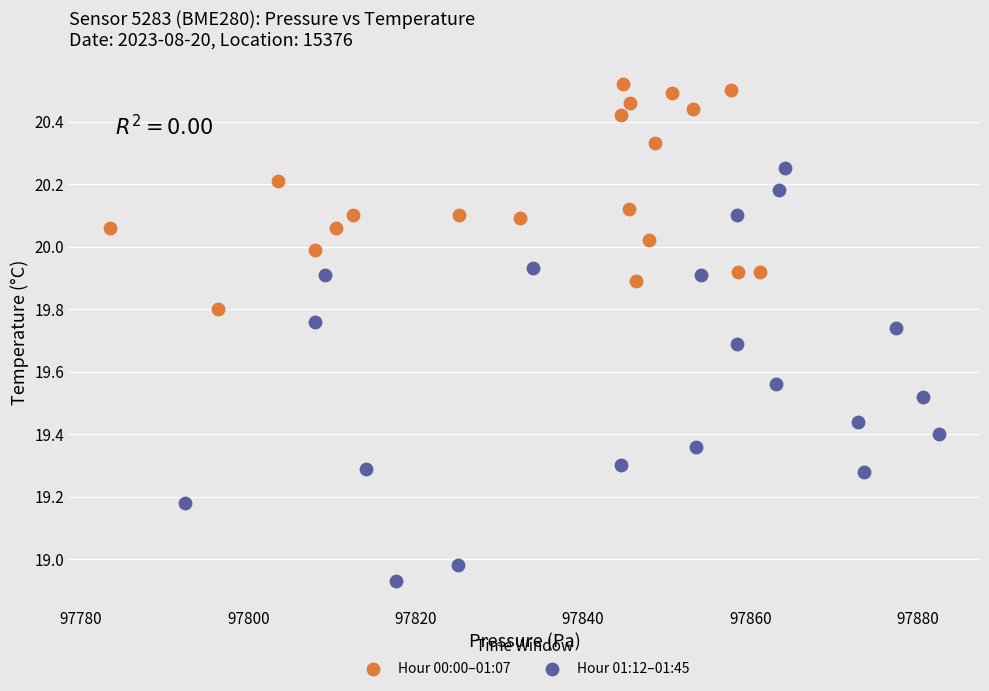

Which series reaches the minimum Y coordinate?

Hour 01:12–01:45